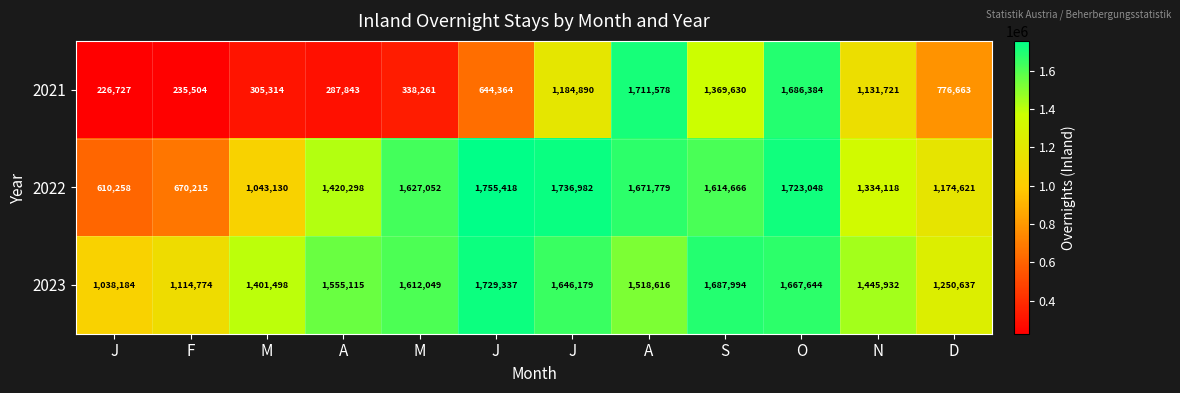

Rank the series by their average value, from lowest to highest.

2021, 2022, 2023